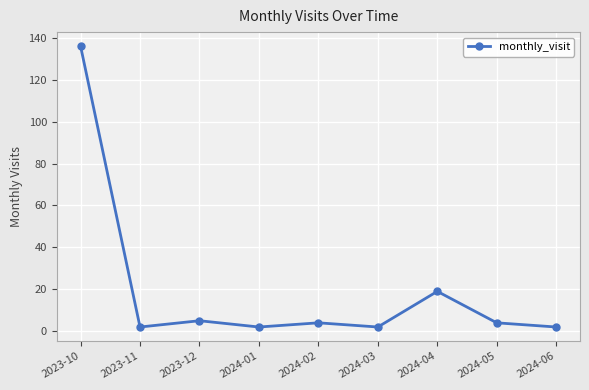

What is the change in value from 2024-03 to 2024-05?

+2